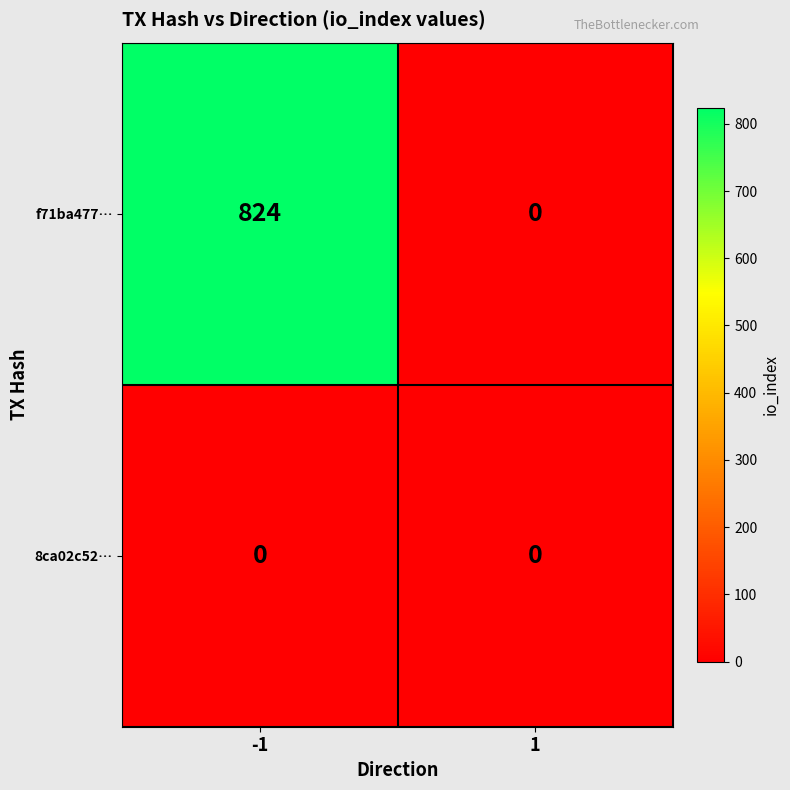

The value of f71ba477… at -1 is 1172. True or false?

False